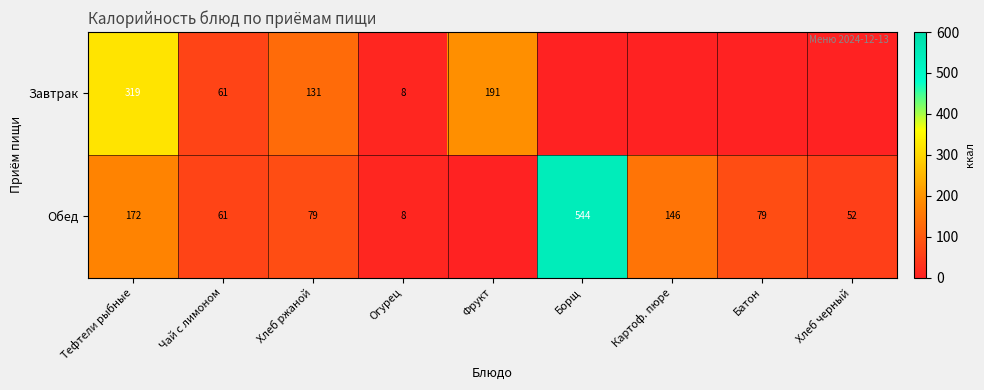

Is the value of Завтрак at Фрукт greater than the value of Обед at Чай с лимоном?

Yes